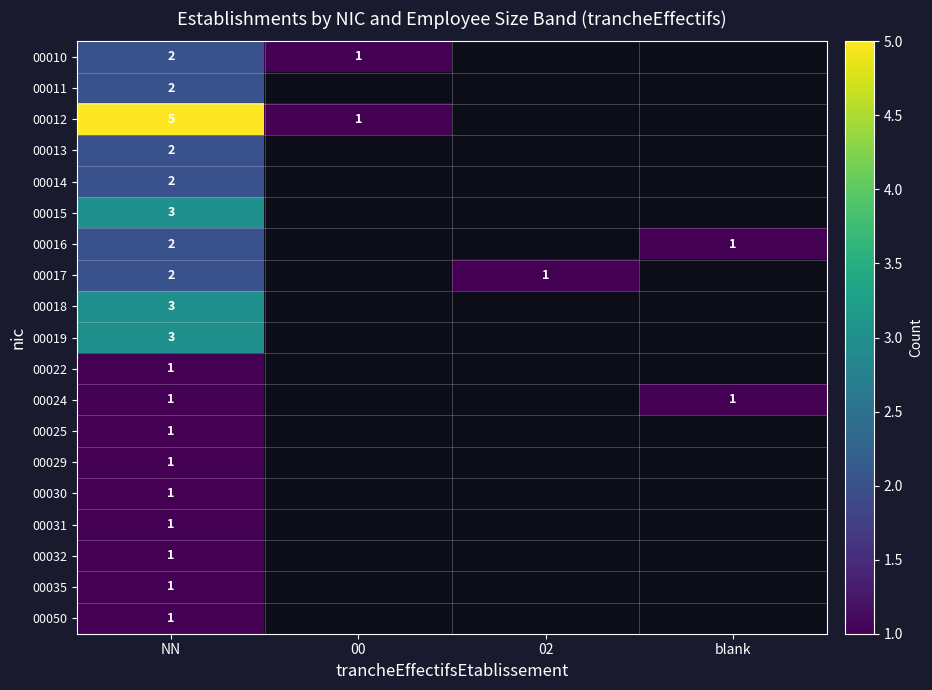

True or false: 00015 has a value of 4 at NN.

False